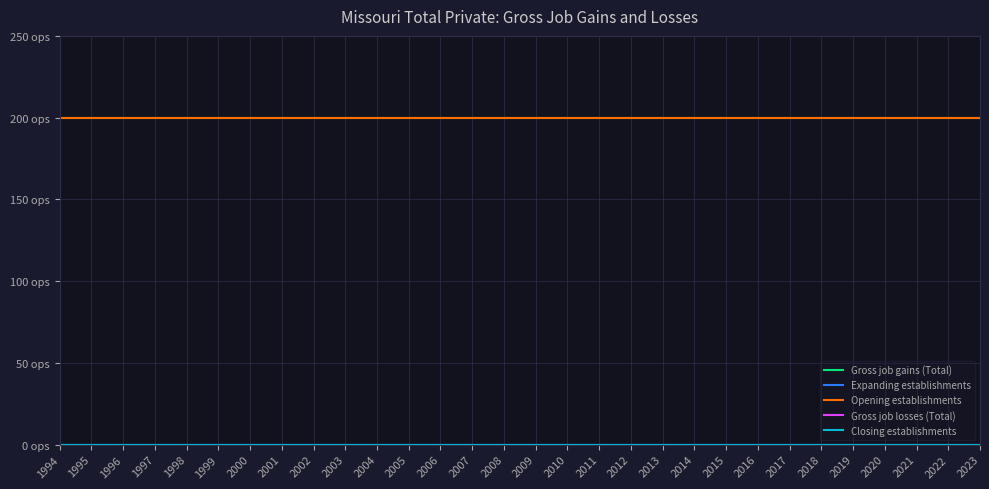

True or false: Gross job losses (Total) and Expanding establishments cross at least once.

False